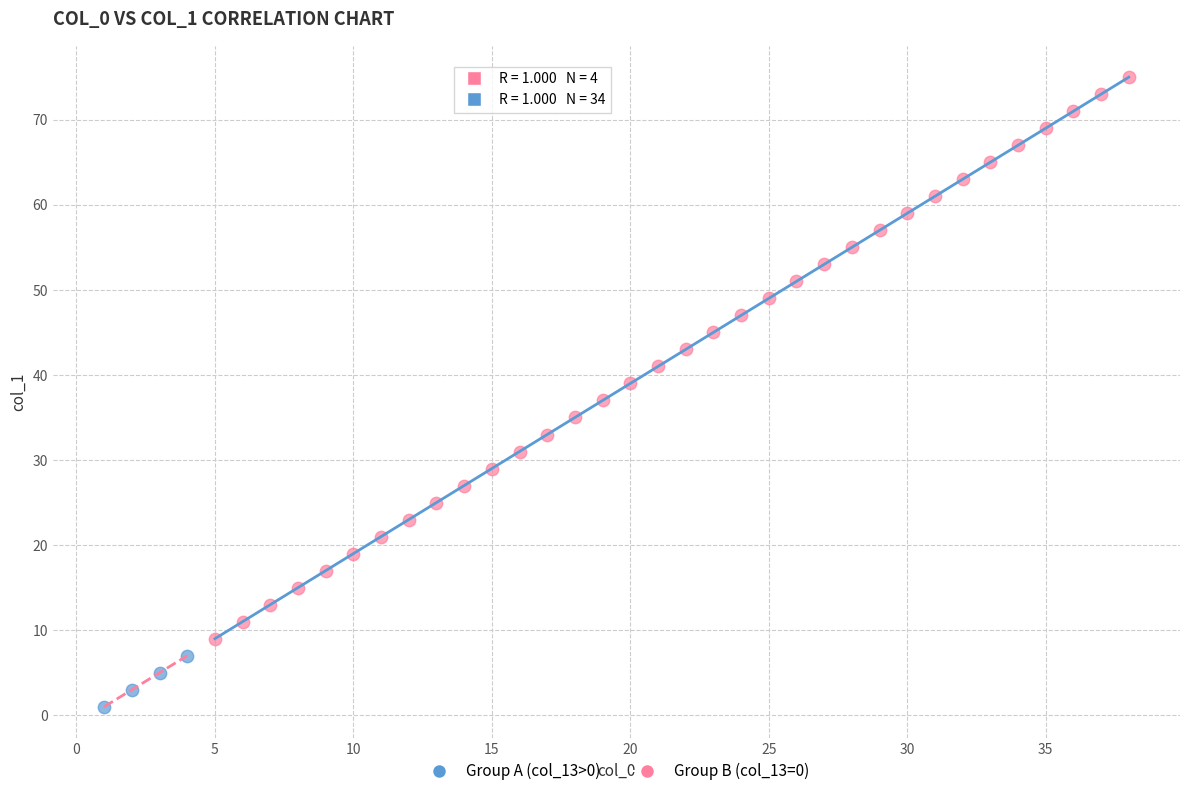

Which series contains the highest Y value?

Group B (col_13=0)